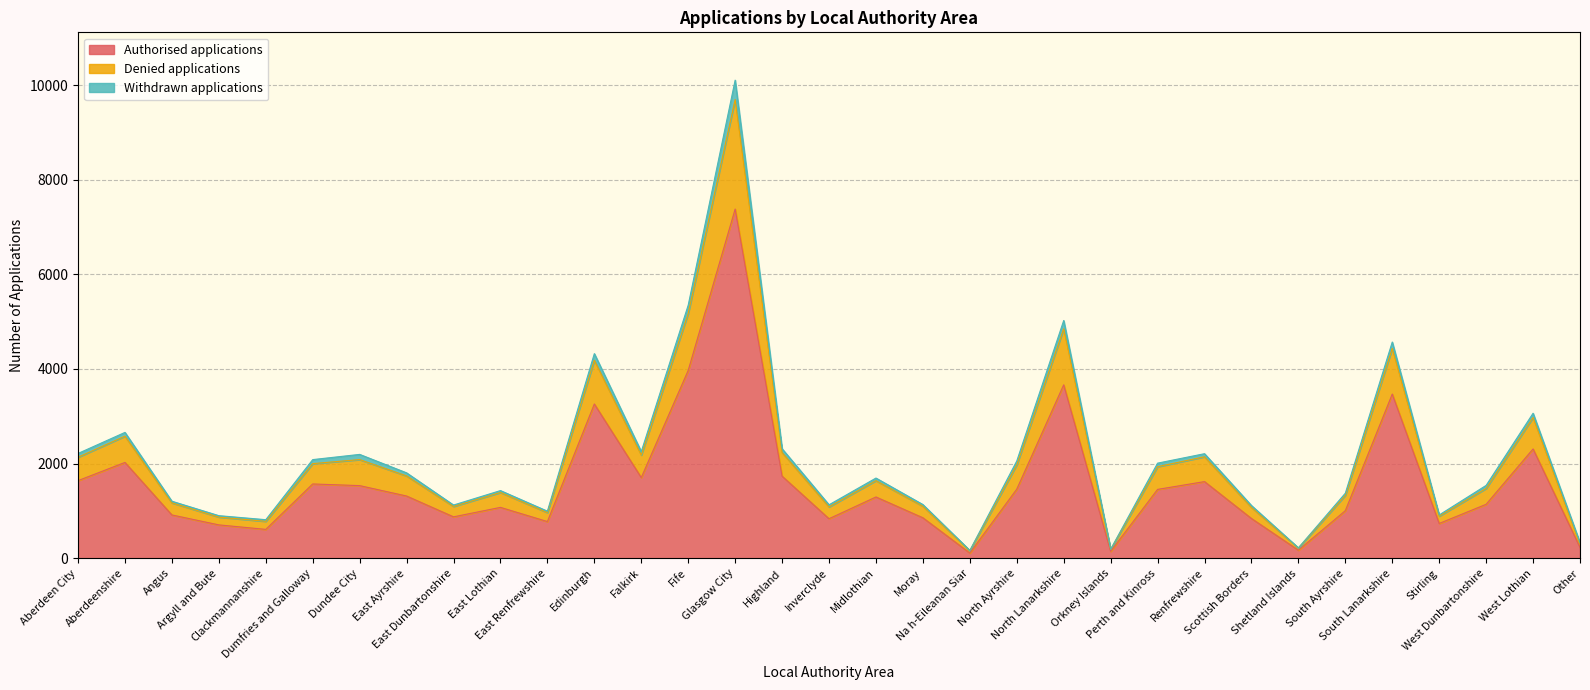

The Authorised applications series shows 1226 at Stirling. True or false?

False